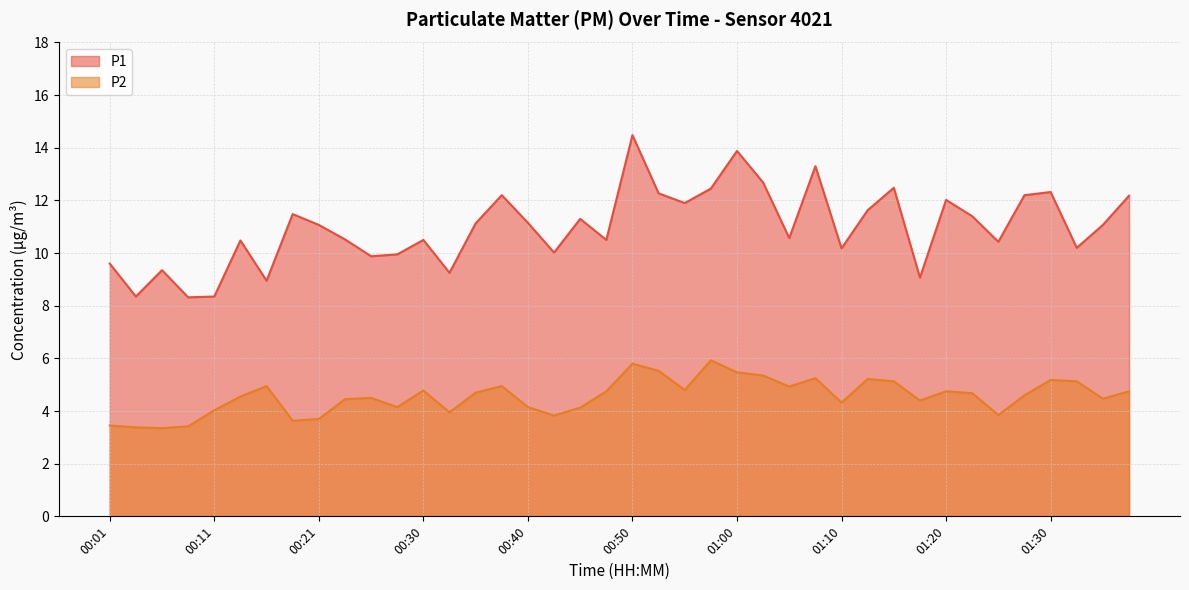

What position from the right is 00:08?

37